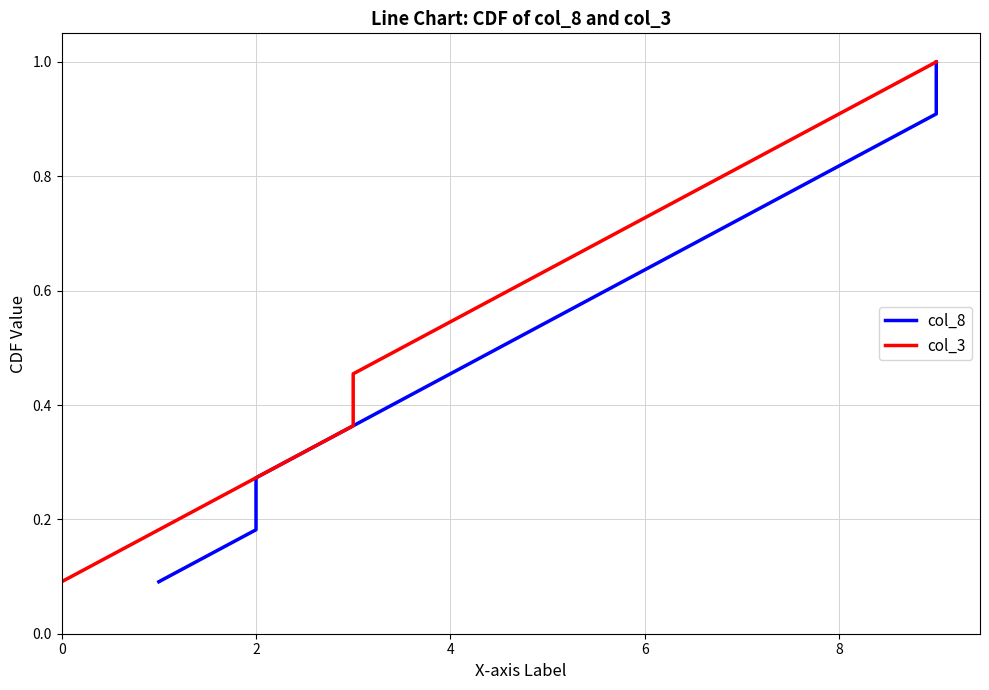

True or false: col_8 and col_3 intersect in this chart.

False